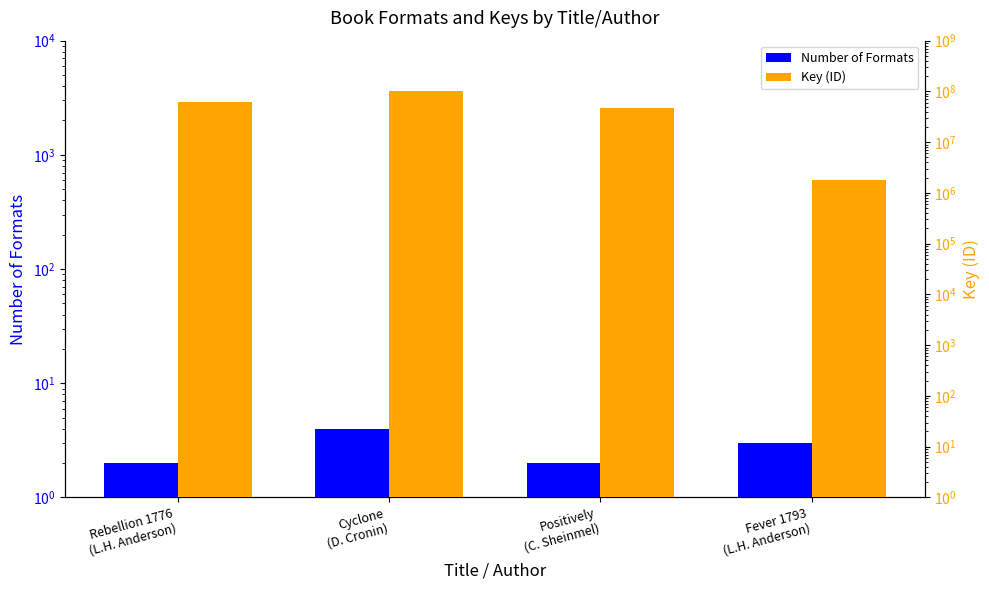

What is the difference between the Key (ID) values at Rebellion 1776
(L.H. Anderson) and Cyclone
(D. Cronin)?

37359352